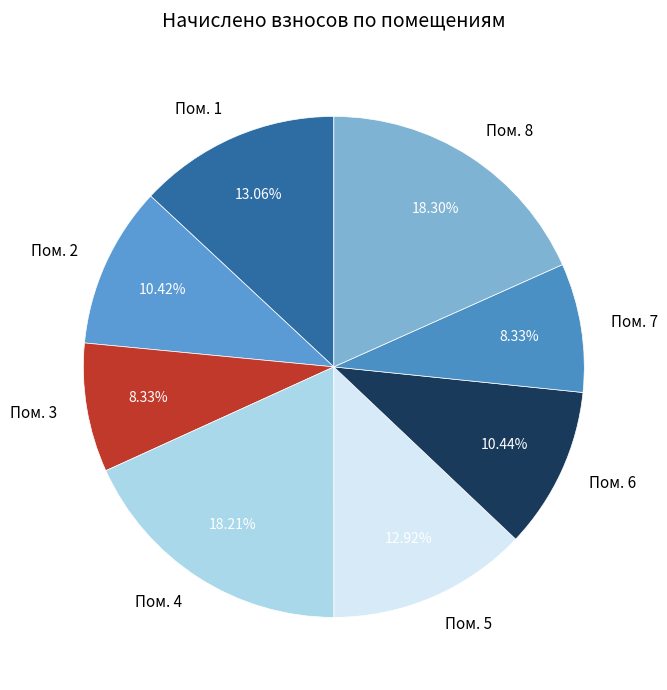

Between Пом. 8 and Пом. 1, which is larger?

Пом. 8